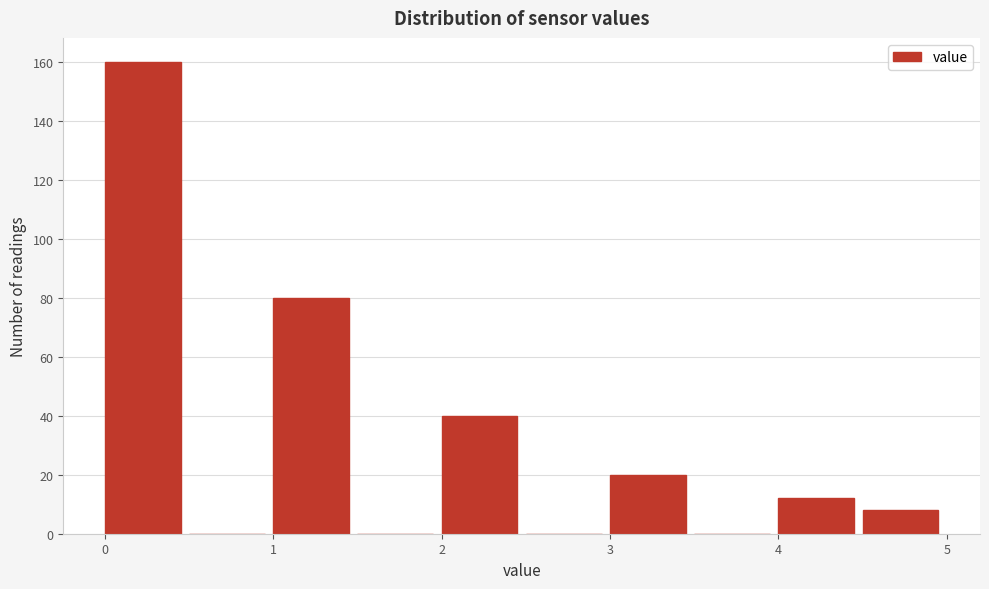

What is the height of the bar covering 4.0 to 4.5 on the x-axis? The values are not printed on the chart, so give them approximately, as read against the axis.

12